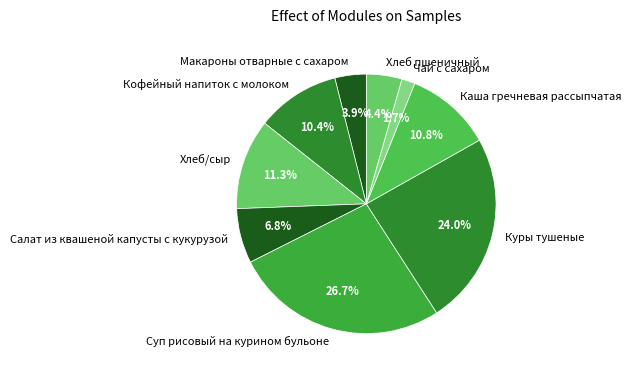

To the nearest percent, what portion does Кофейный напиток с молоком represent?

10%